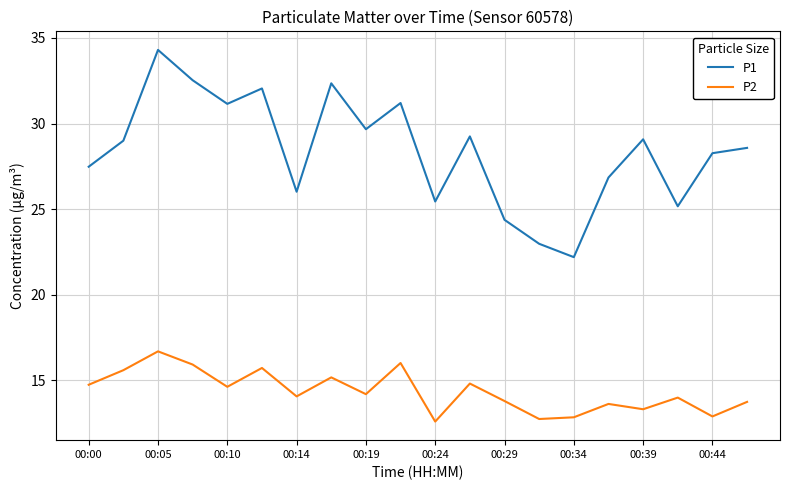

Does the chart have visible grid lines?

Yes